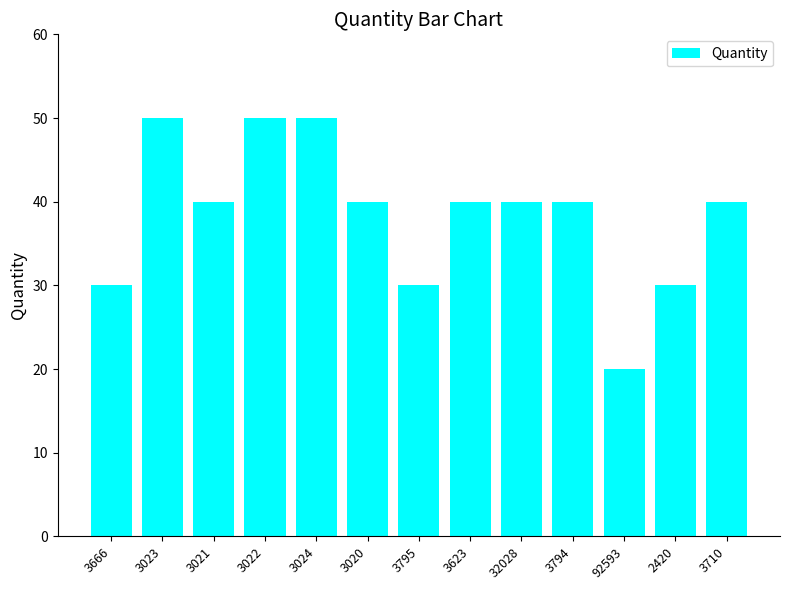

What is the smallest value displayed?

20